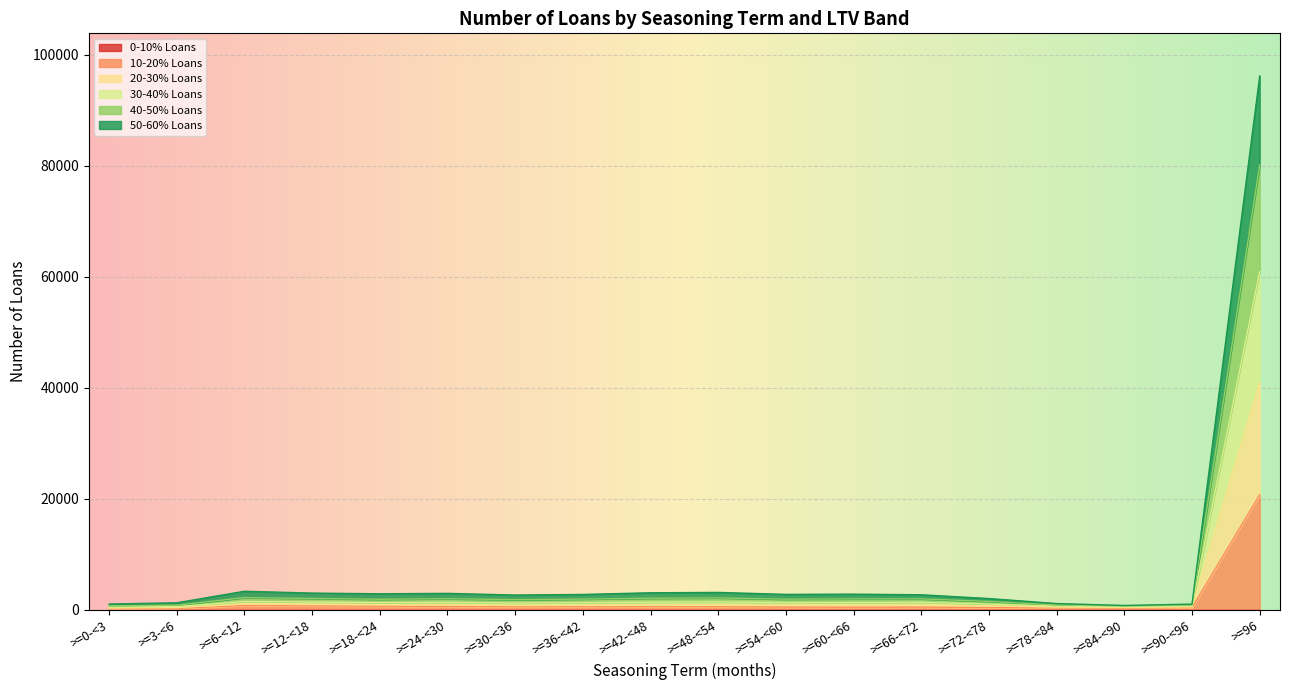

At which category is the sum across all series the highest?

>=96